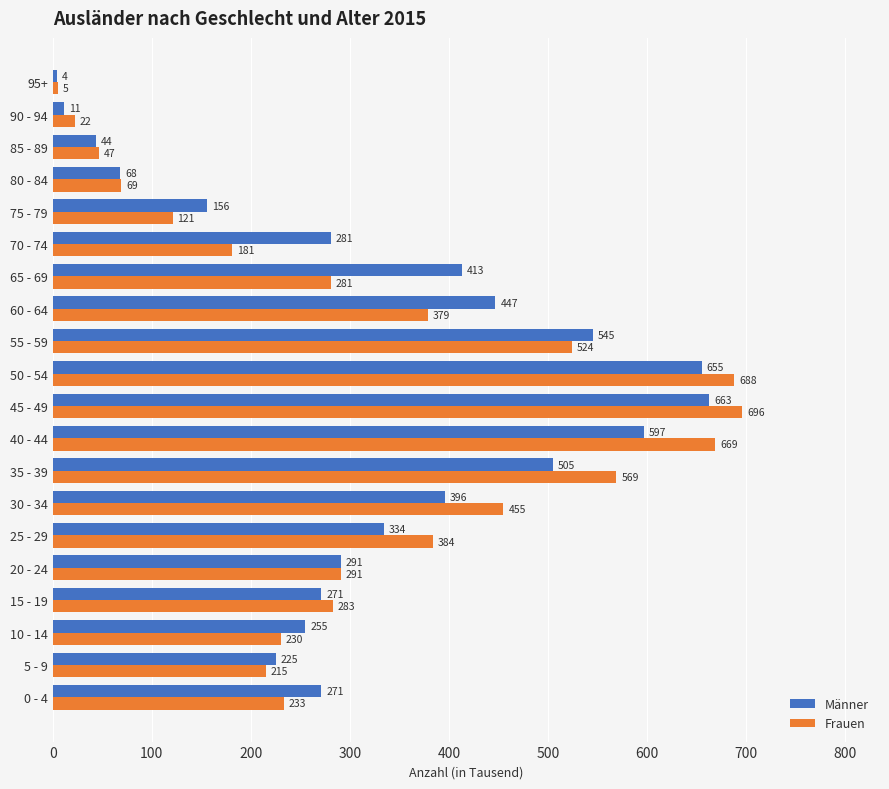

True or false: Männer has a value of 545 at 55 - 59.

True